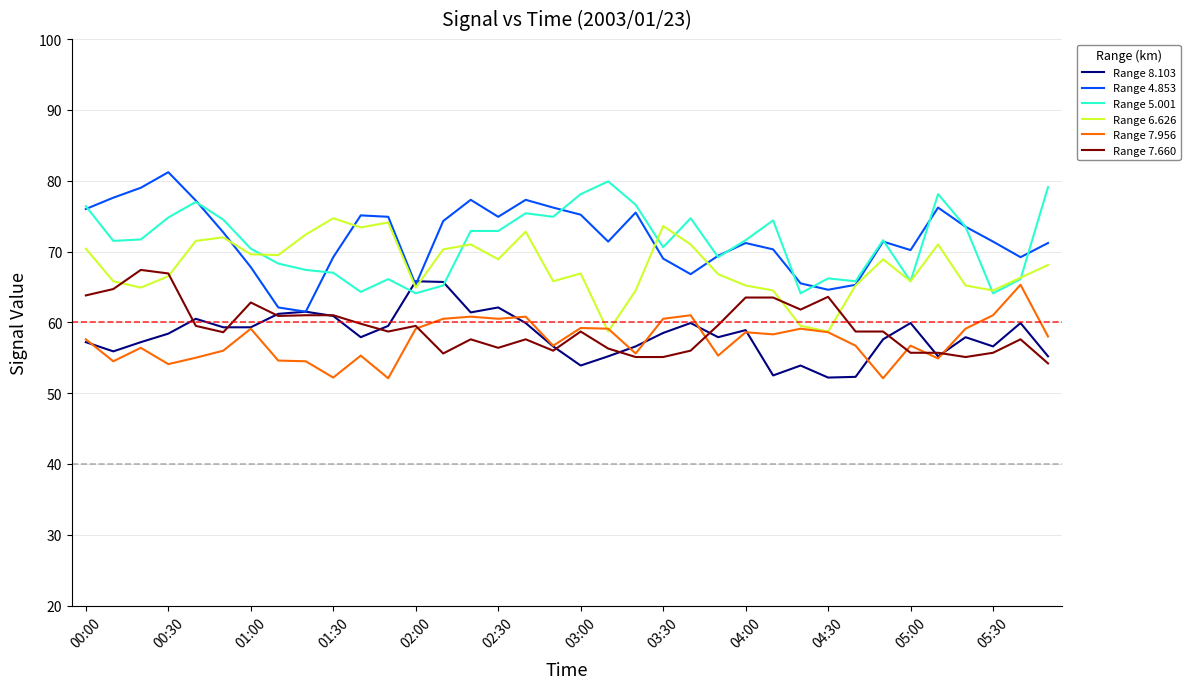

True or false: Range 7.660 and Range 5.001 cross at least once.

False